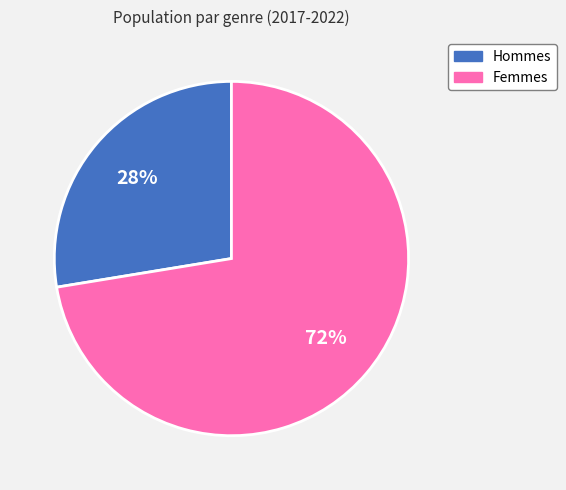

Is there any slice that represents more than half of the pie?

Yes